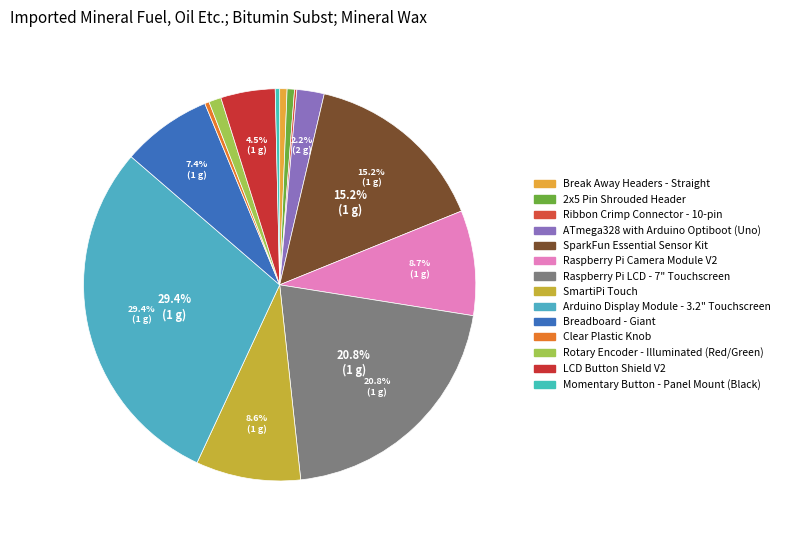

Is there a majority slice in this chart?

No